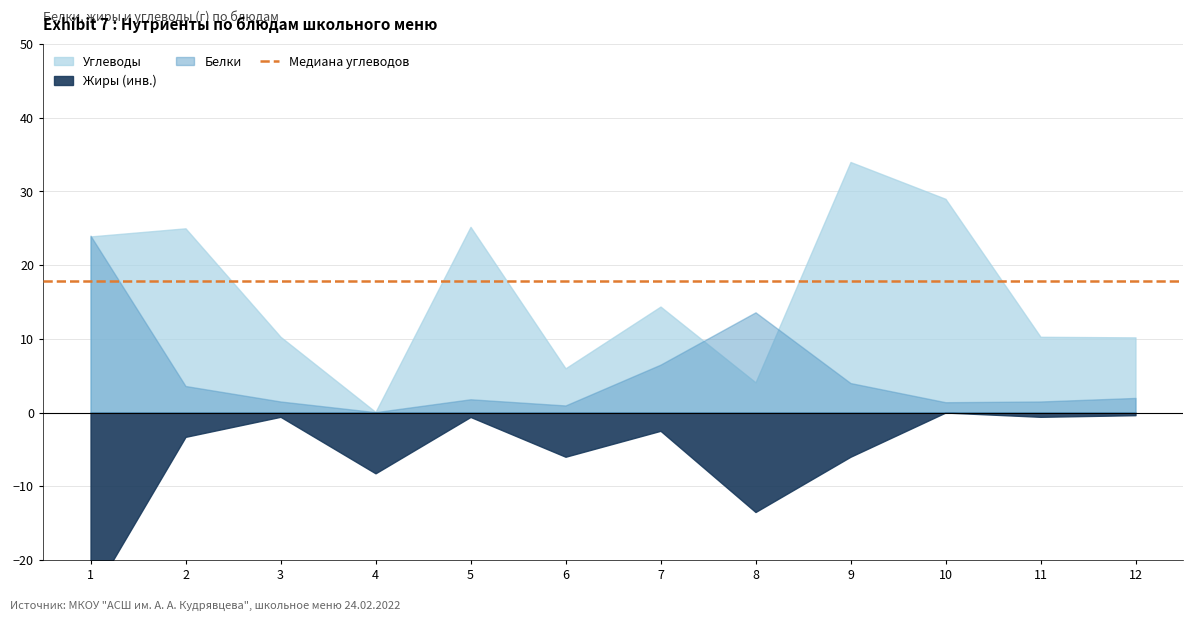

The Углеводы series shows 0.0 at Масло сливочное. True or false?

False